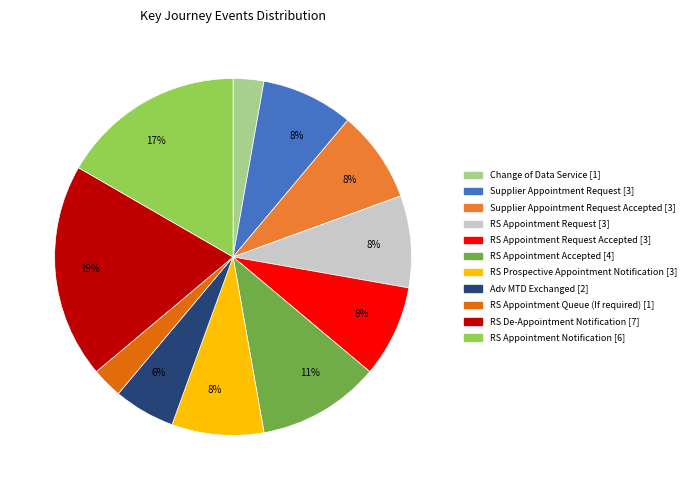

To the nearest percent, what is the average slice percentage?

9%